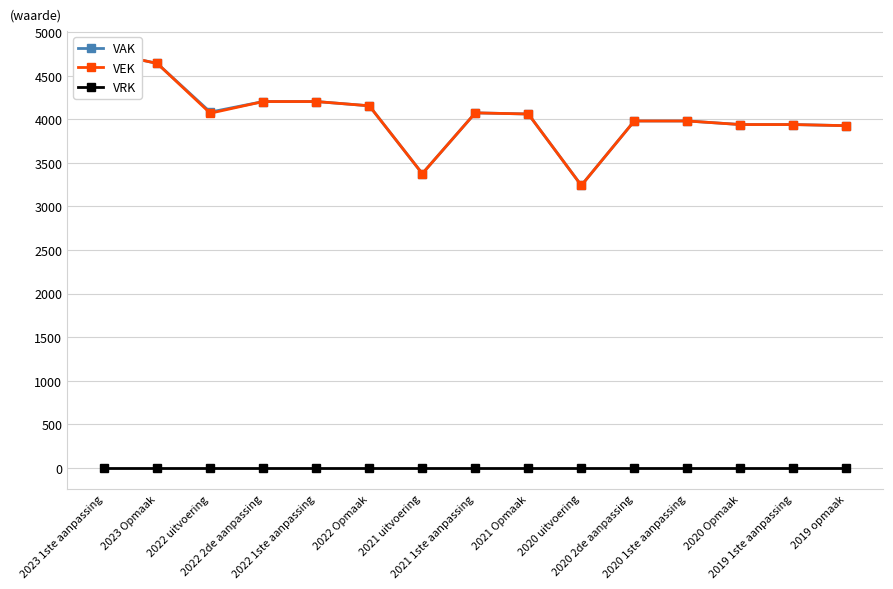

At how many categories does at least one series exceed 1658?

15